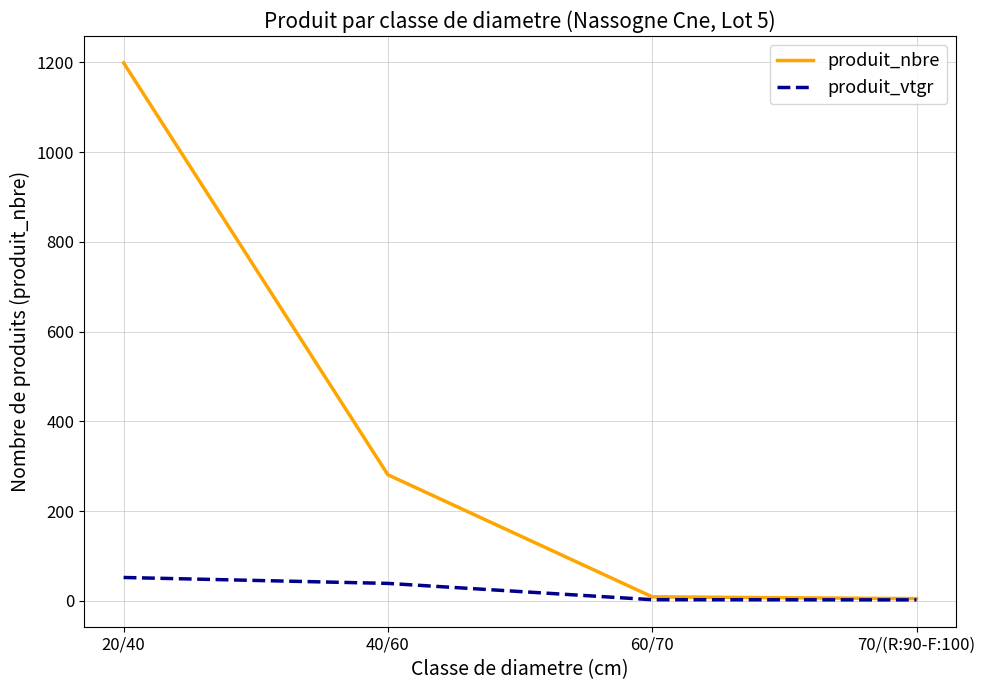

Is this an area chart (filled region under the line)?

No